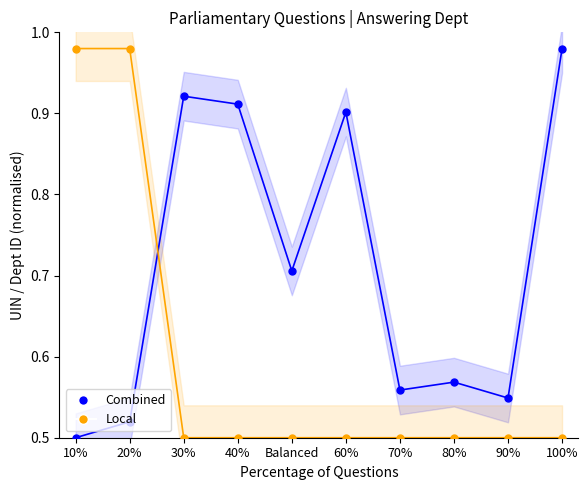

Which series has the largest total across all categories?

Combined